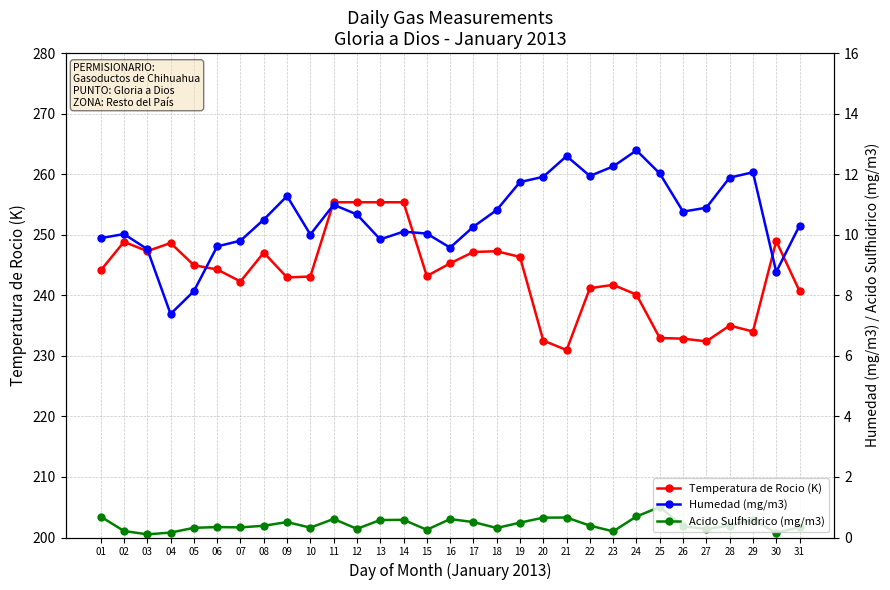

Does the chart display data point markers on the line(s)?

Yes